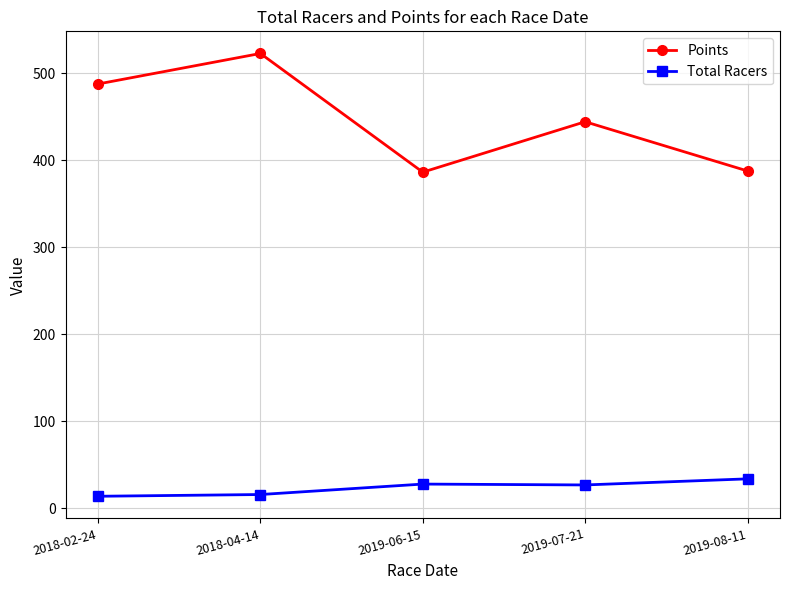

What is the difference between the Total Racers values at 2018-04-14 and 2019-07-21?

11.0